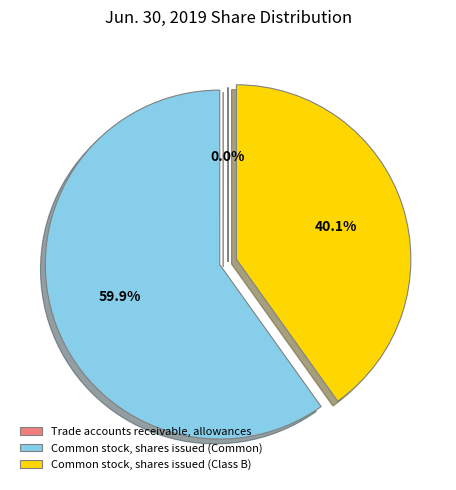

True or false: Common stock, shares issued (Class B) accounts for 32% of the total.

False